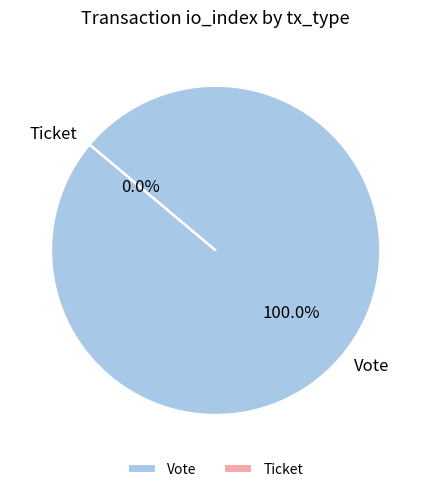

Which has a higher value, Ticket or Vote?

Vote